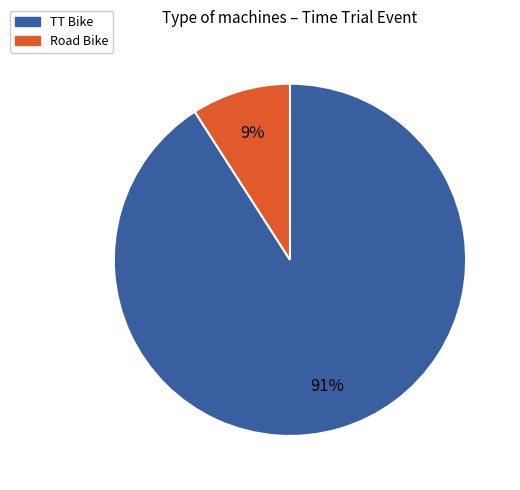

To the nearest percent, what is the average slice percentage?

50%